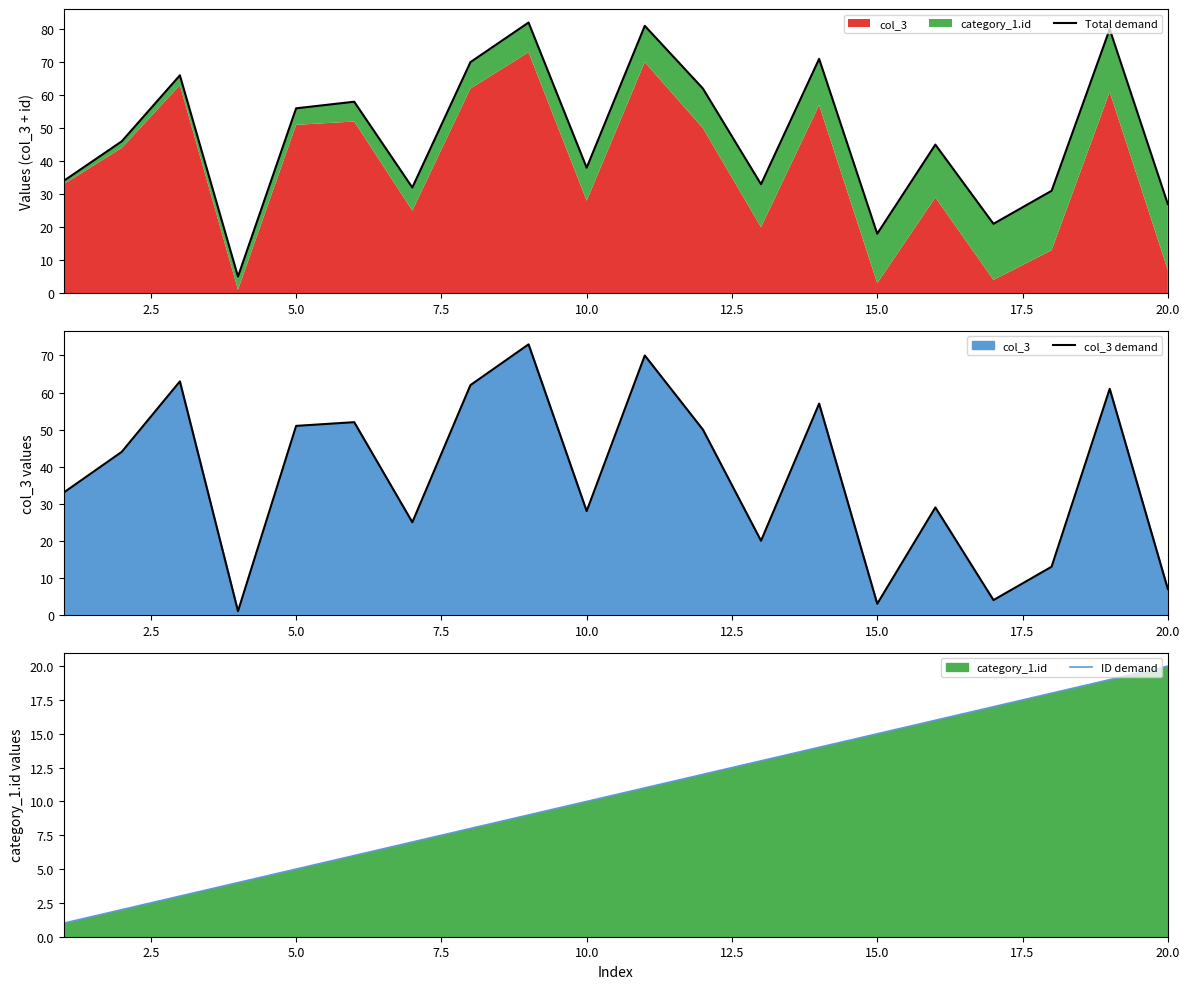

What is the difference between the maximum and minimum values in the ID demand series?

19